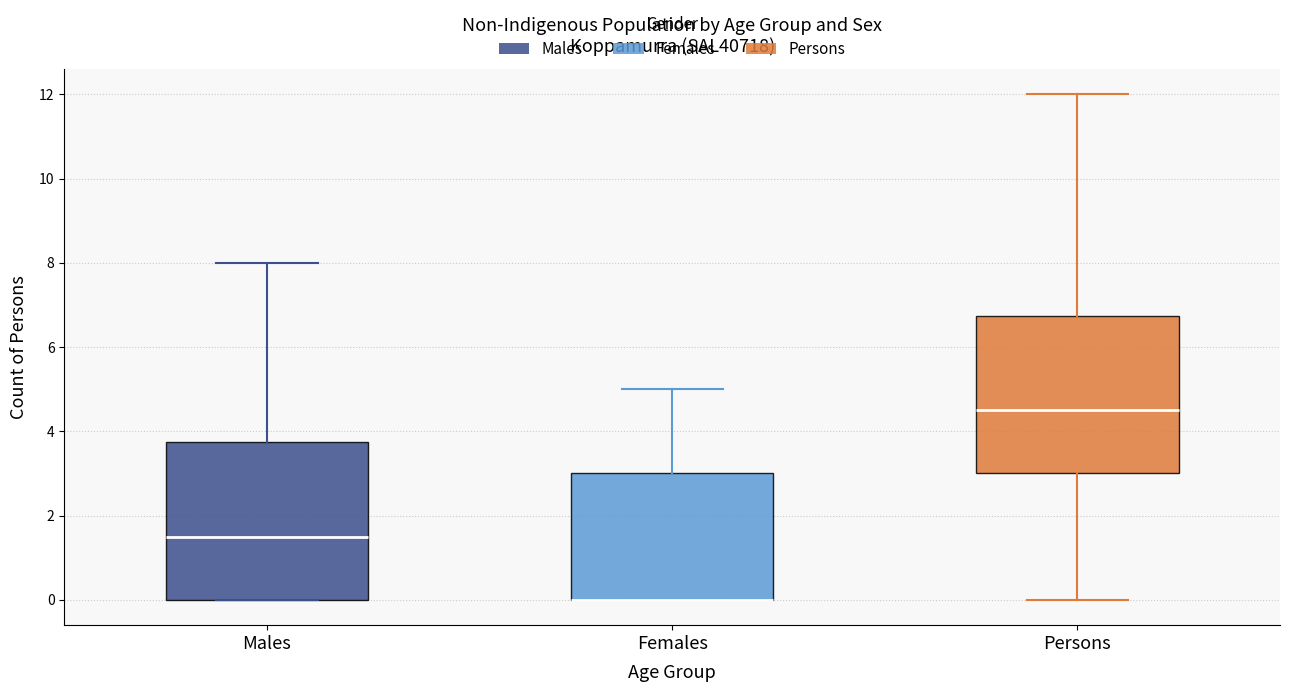

Reading left to right, transcribe this box plot: for each box, give where its median line is, the range the box spans, and where its two whiskers end, as read against the y-axis. The values are not printed on the chart, so give them approximately, as read against the axis.

Males: median 1.6, box 0.0 to 3.8, whiskers 0.0 to 8.0
Females: median 0.0 (drawn on the box's lower edge), box 0.0 to 3.0, whiskers 0.0 to 5.0
Persons: median 4.6, box 3.0 to 6.8, whiskers 0.0 to 12.0